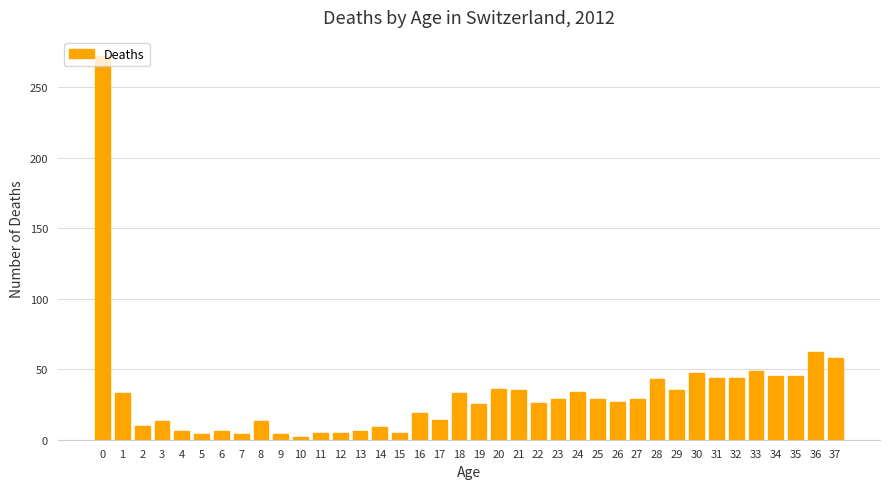

Is it true that the value at 34 is 45?

True